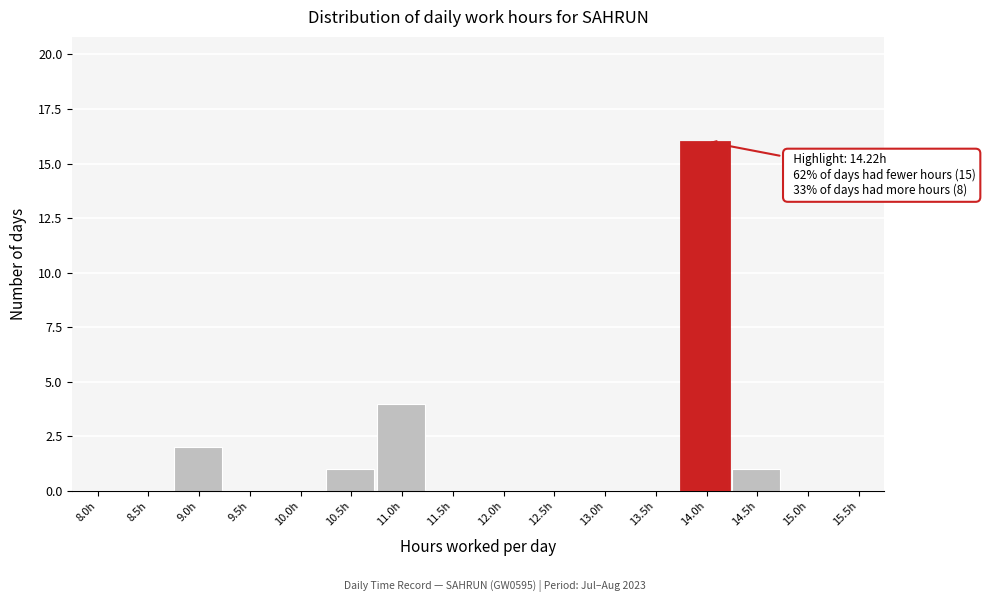

Reading left to right, what are all the values shown in this chart?

8.0h=0	8.5h=0	9.0h=2	9.5h=0	10.0h=0	10.5h=1	11.0h=4	11.5h=0	12.0h=0	12.5h=0	13.0h=0	13.5h=0	14.0h=16	14.5h=1	15.0h=0	15.5h=0